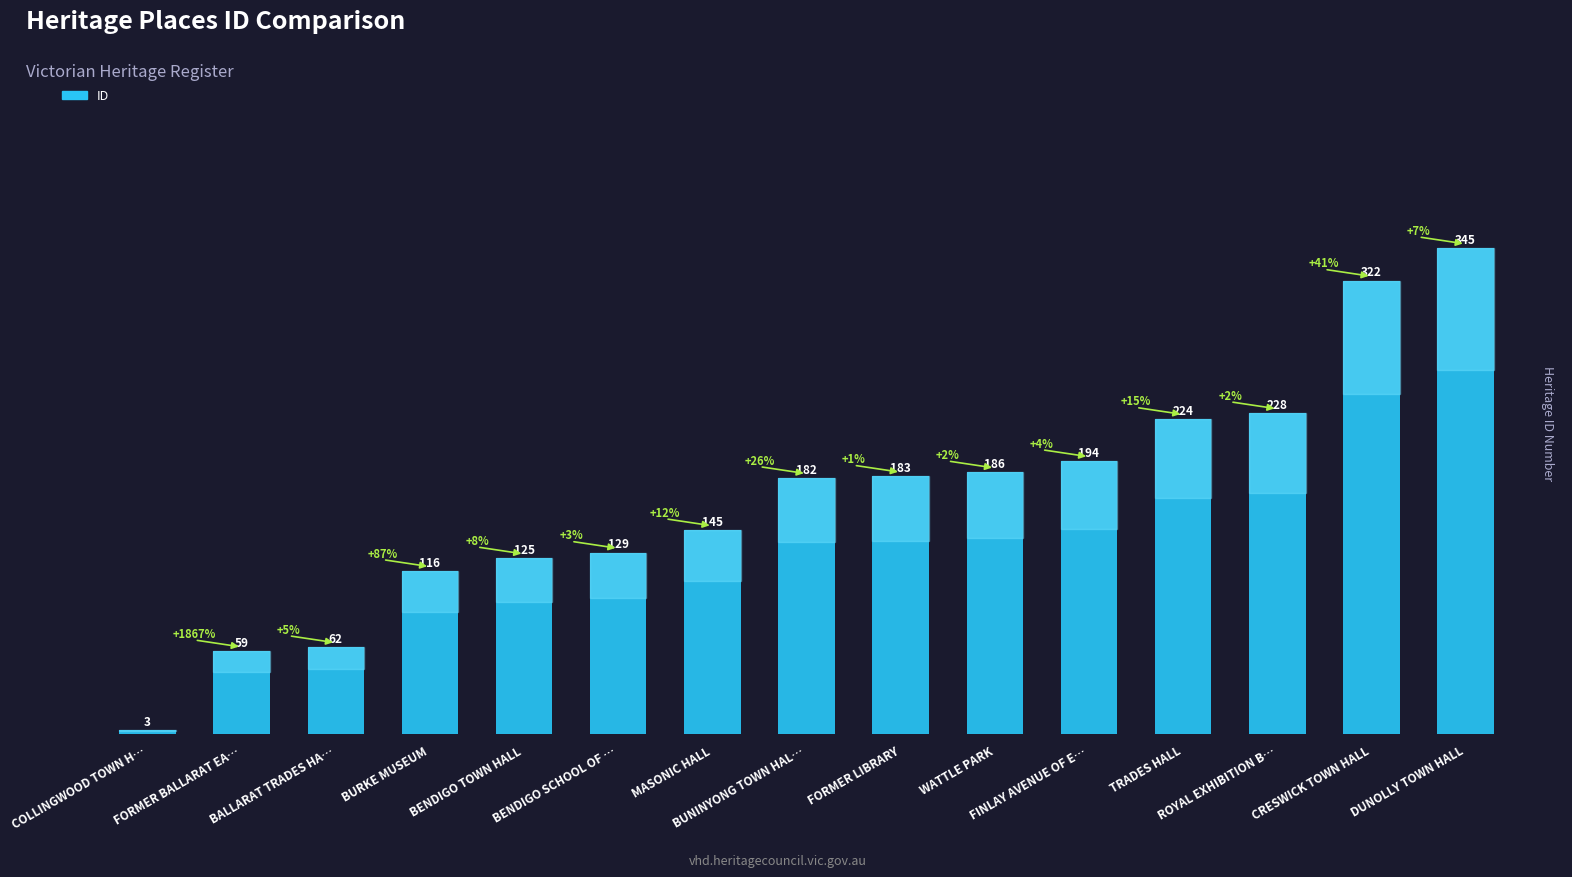

What is the sum of all values?

2503